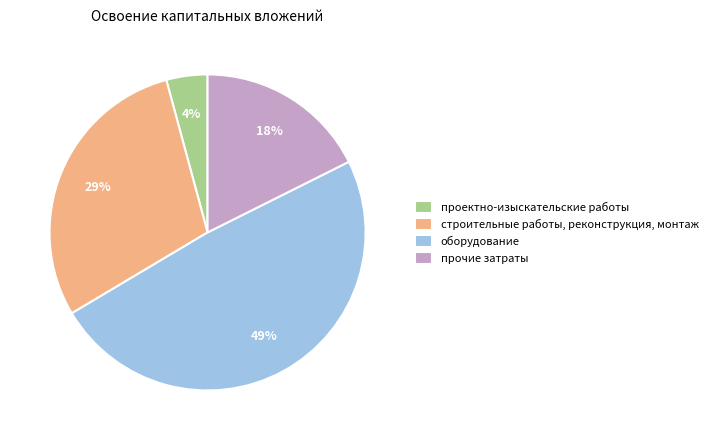

How many segments does this pie chart have?

4